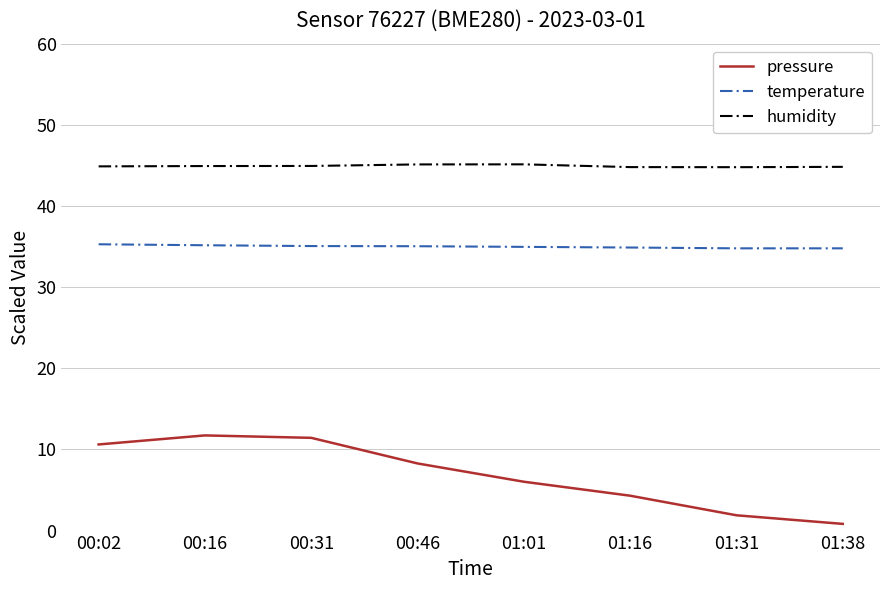

How many interior local peaks does the pressure series have?

1